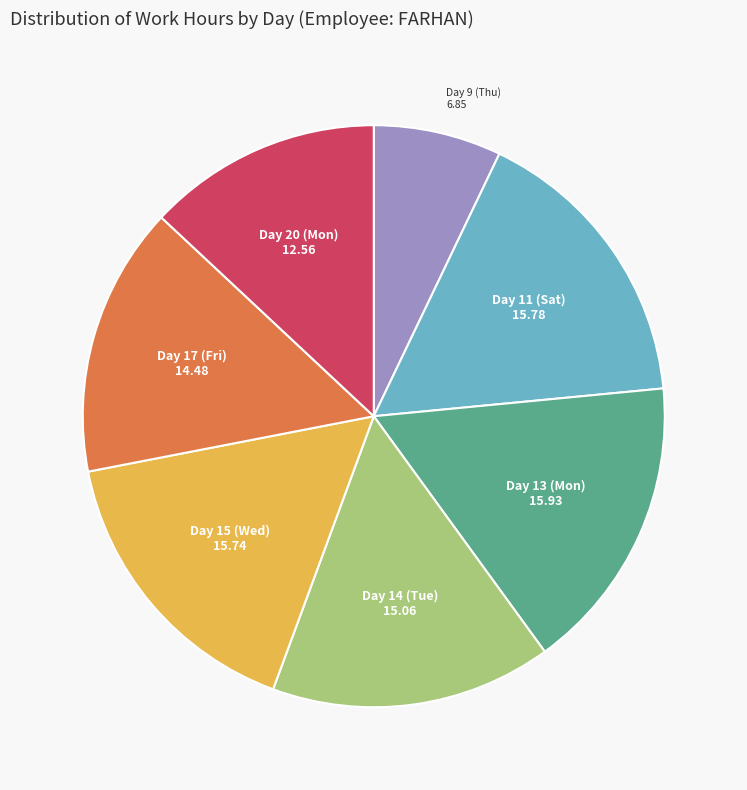

Does any single category account for the majority?

No